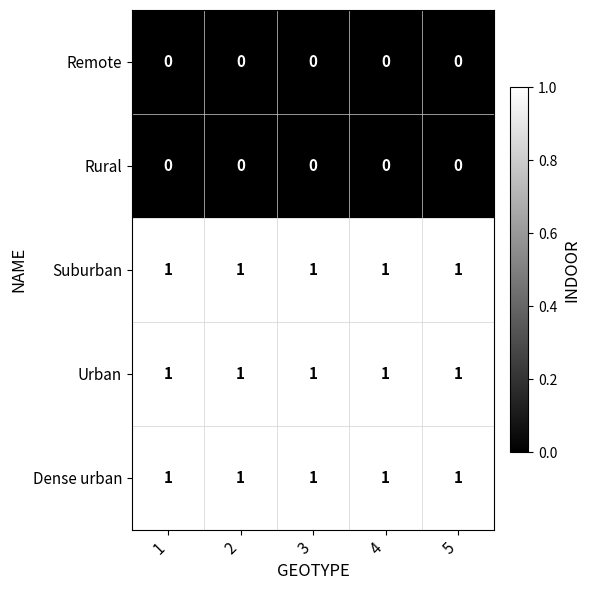

At how many categories does at least one series exceed 0?

5